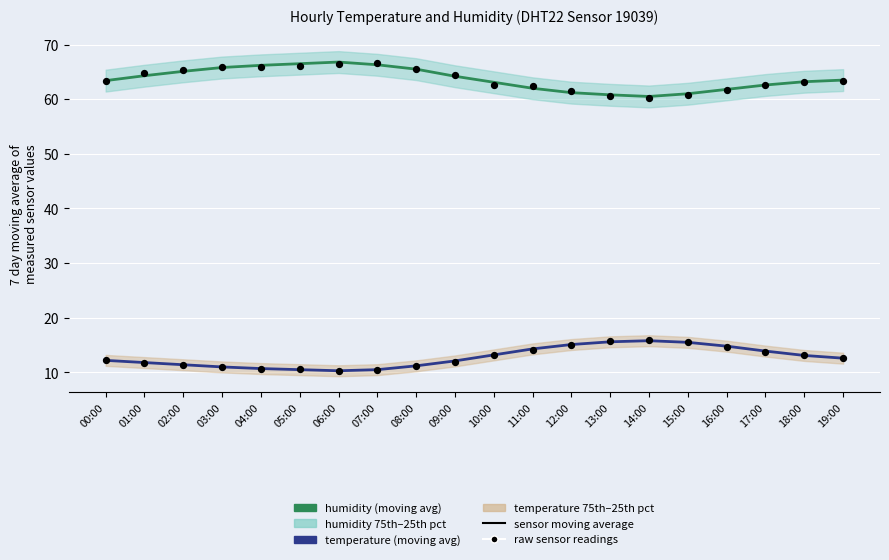

At which category is the sum across all series the highest?

07:00